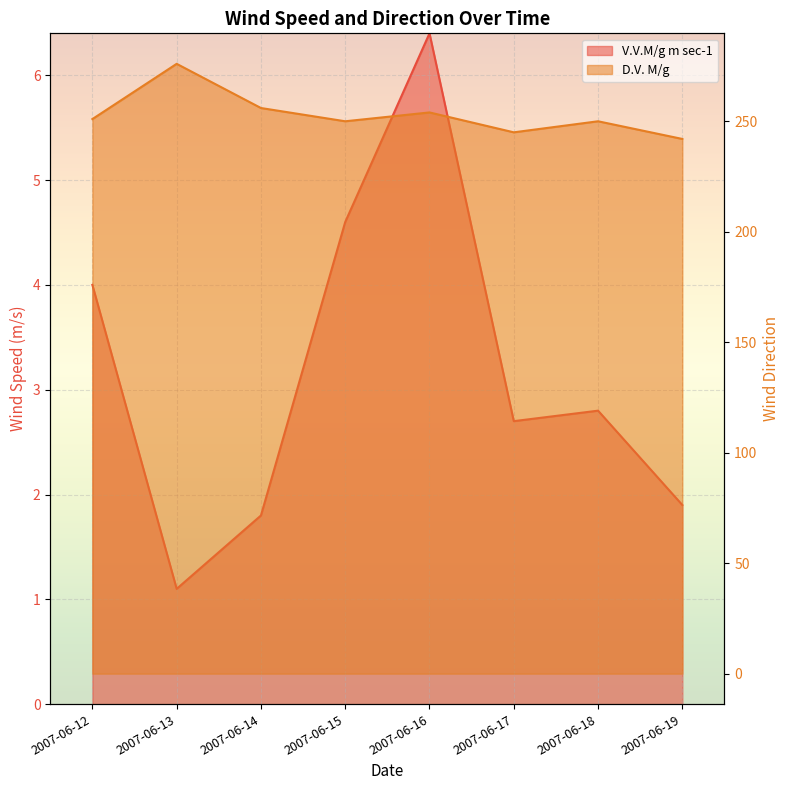

Reading left to right, extract all data points from this chart.

V.V.M/g m sec-1: 4.0	1.1	1.8	4.6	6.4	2.7	2.8	1.9
D.V. M/g: 251.0	276.0	256.0	250.0	254.0	245.0	250.0	242.0